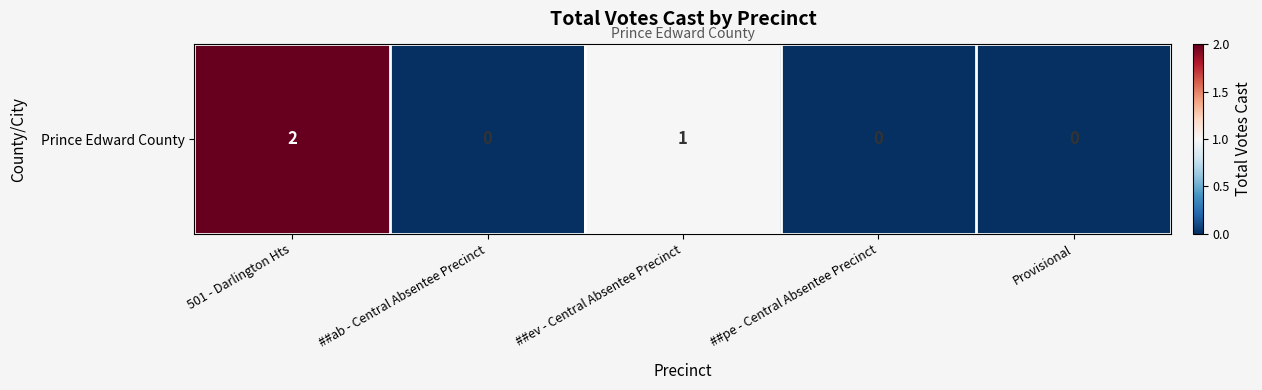

Which label corresponds to the smallest value in the chart?

##ab - Central Absentee Precinct